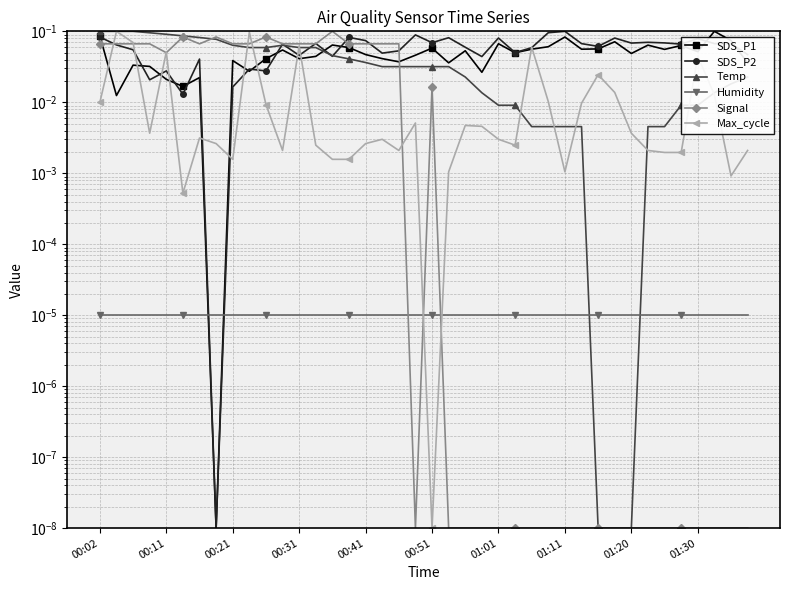

Which series changed the most between 13 and 39?

Signal